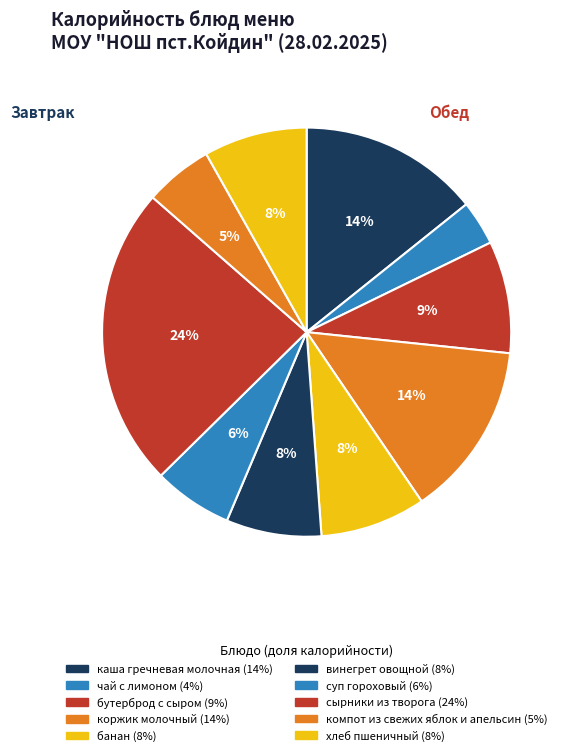

How much of the chart is everything except компот из свежих яблок и апельсин?

94.6%